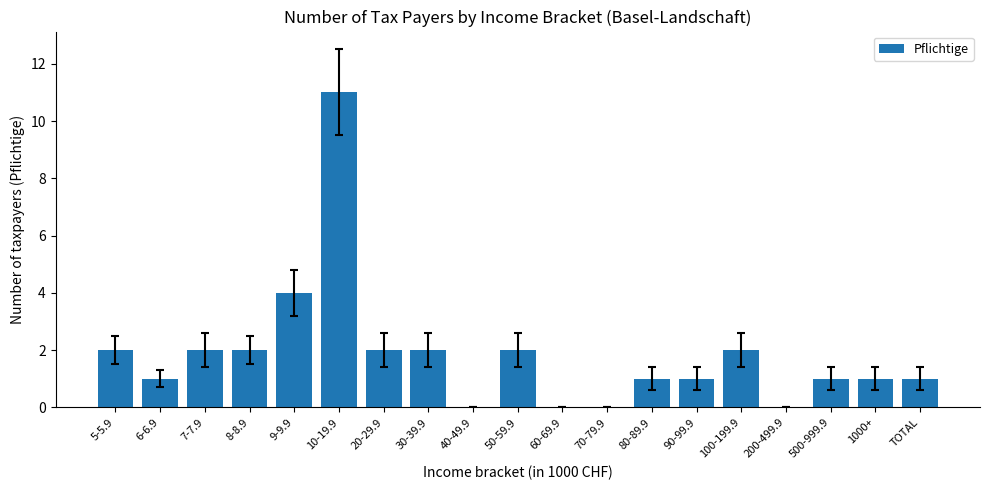

What is the maximum value shown in the chart?

11